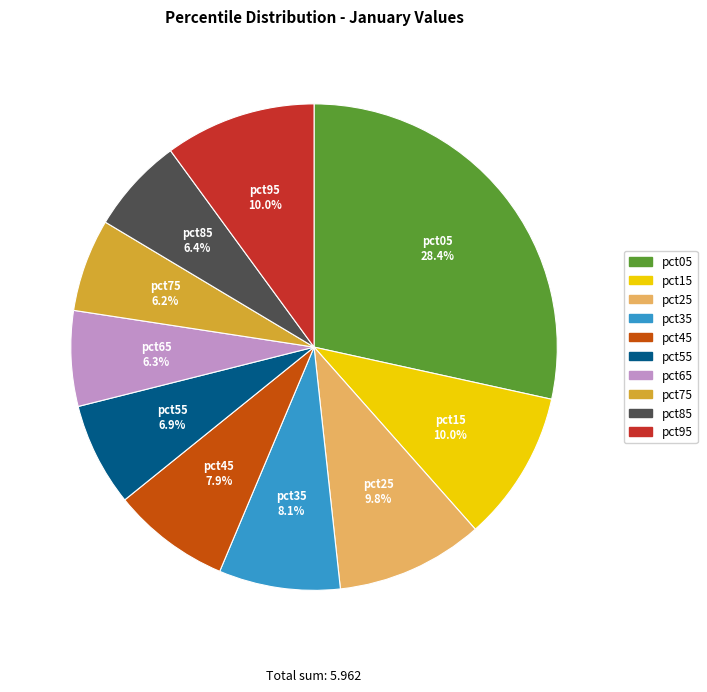

How many segments does this pie chart have?

10